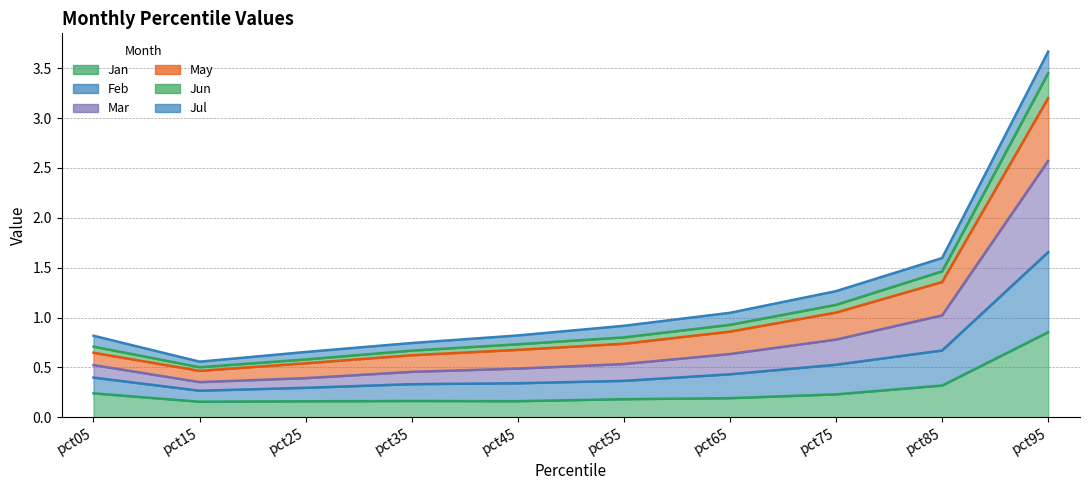

At which label does Jan reach its peak?

pct95